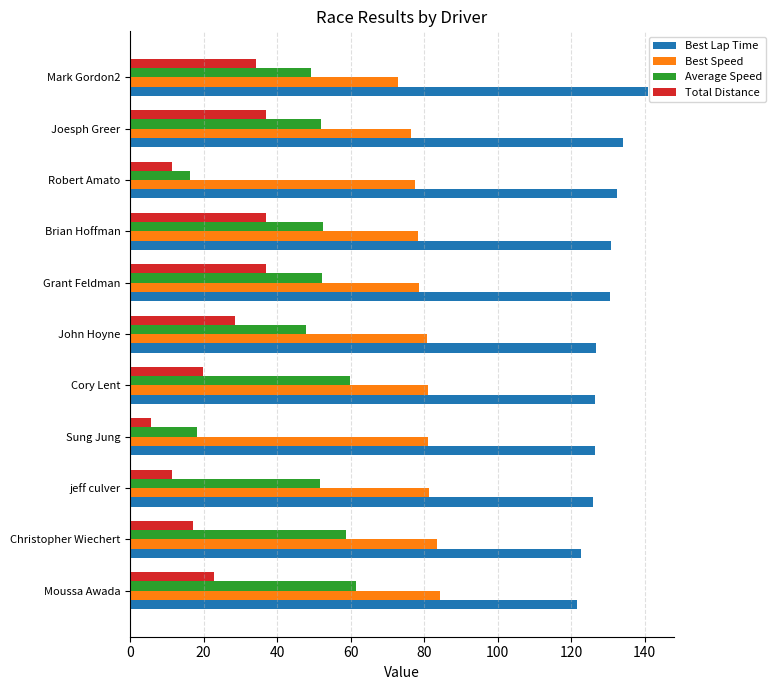

Rank the series by their maximum value, from lowest to highest.

Total Distance, Average Speed, Best Speed, Best Lap Time